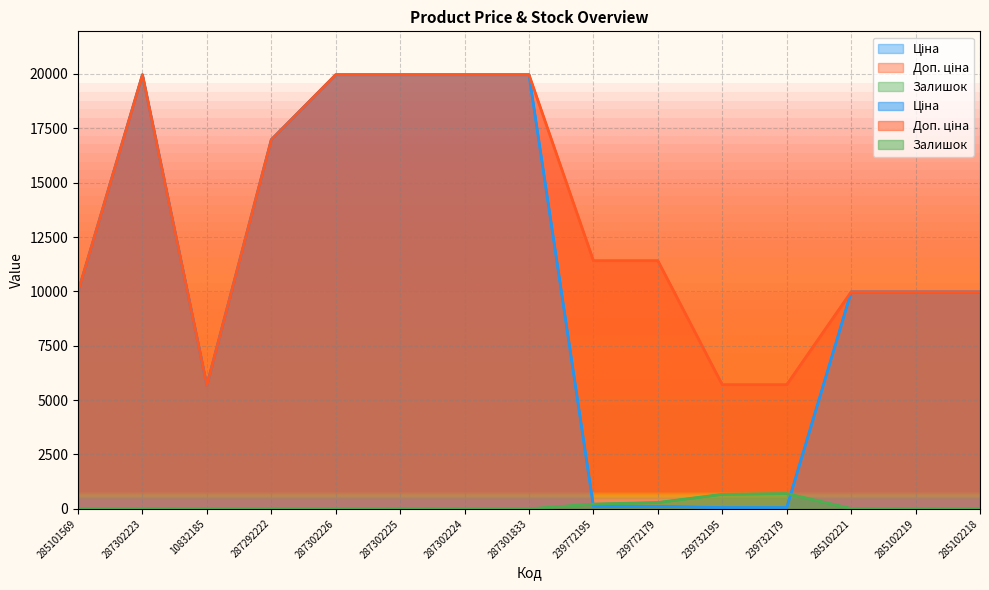

List the series in order of their overall mean, highest first.

Доп. ціна, Ціна, Залишок